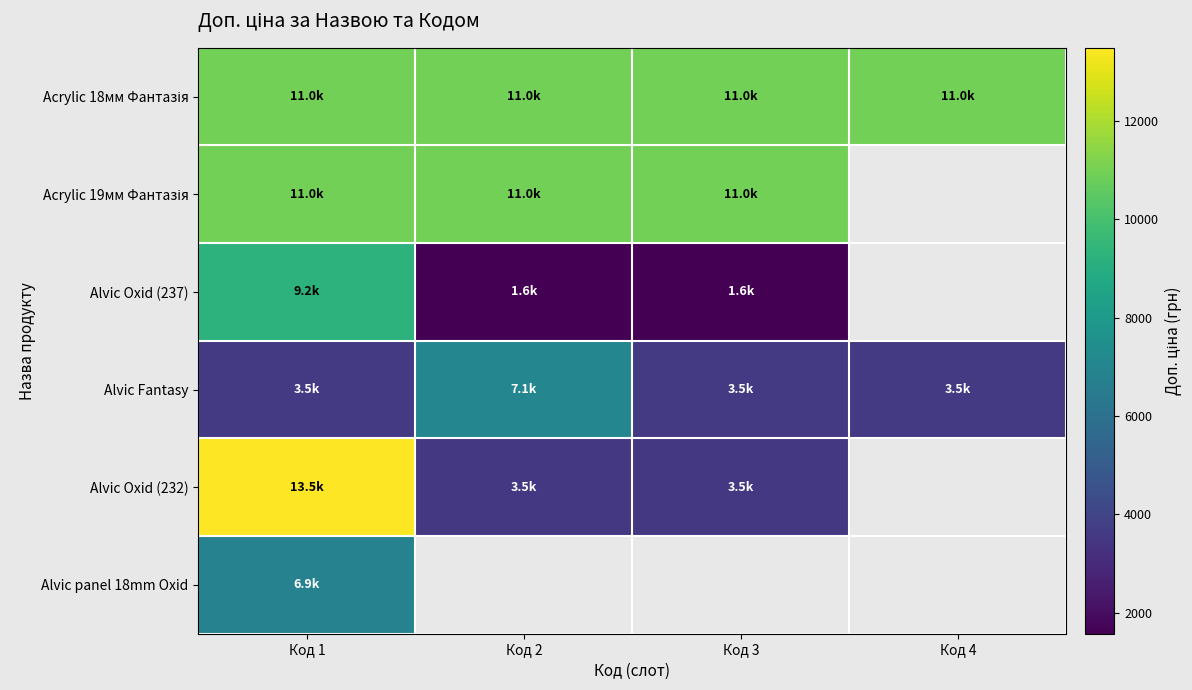

Which category has the highest value in the Alvic Oxid (237) series?

Код 1